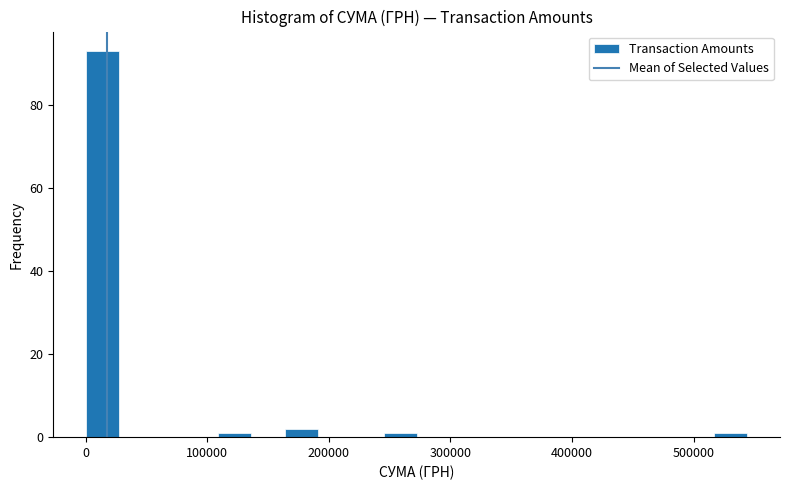

Around what value on the x-axis is the tallest bar? Give the approximate position of its centre, as read against the axis.

10000